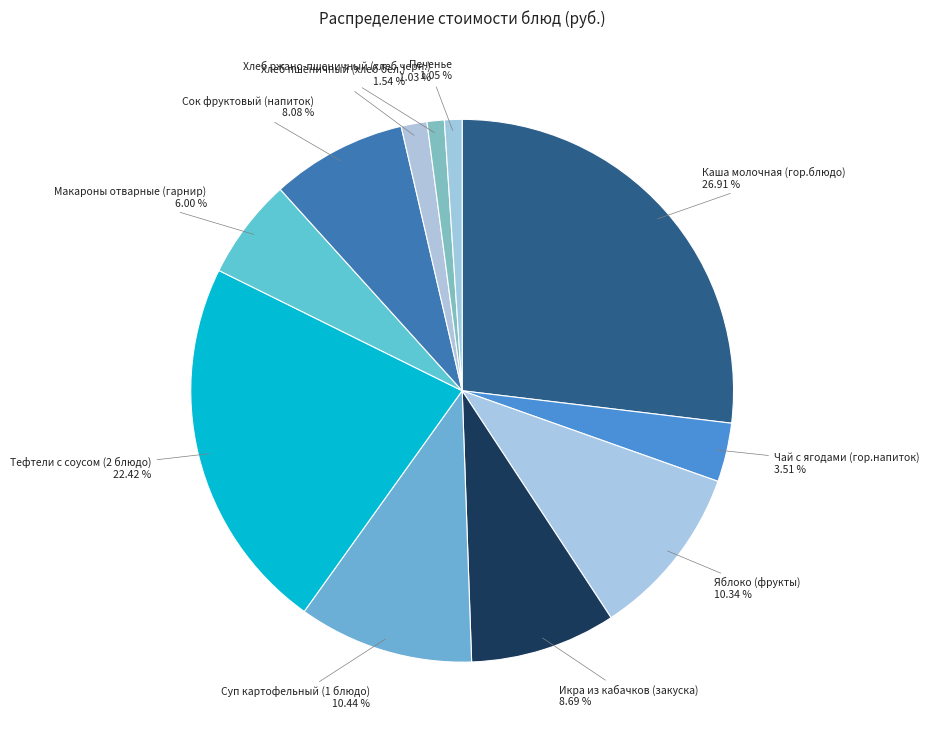

Is it true that Суп картофельный (1 блюдо) is 20% of the pie?

False